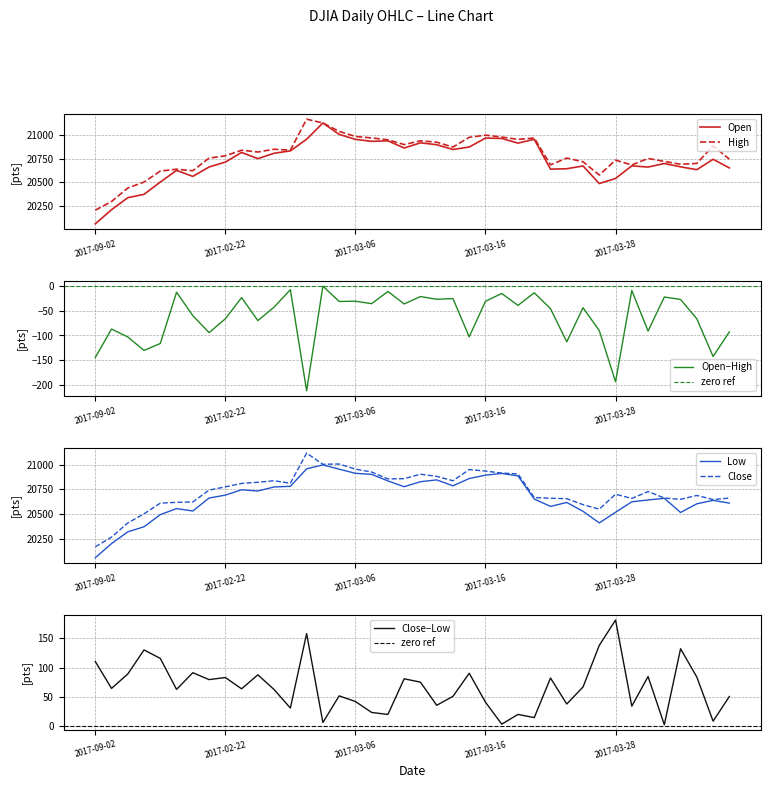

Rank the series by their maximum value, from lowest to highest.

Low, Close, Open, High